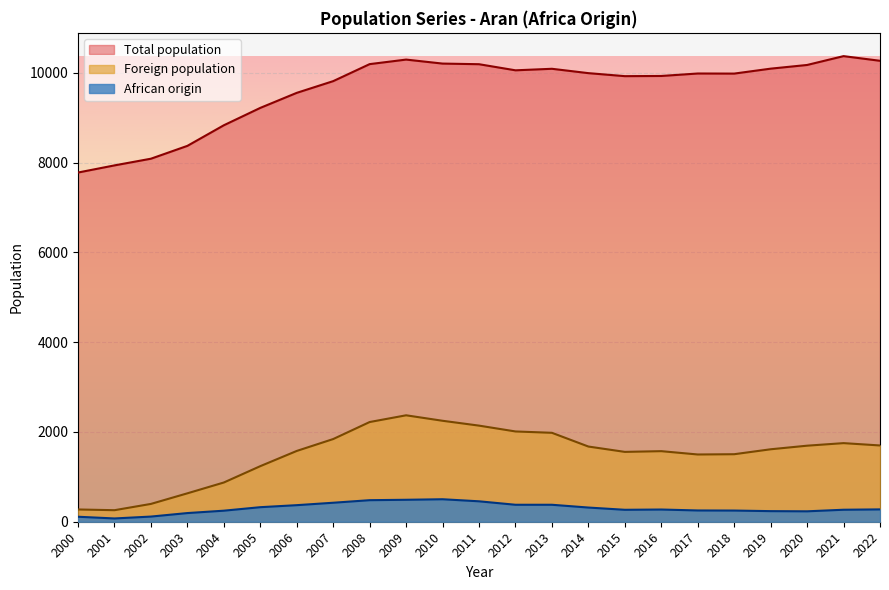

What is the sum of all African origin values?

6899